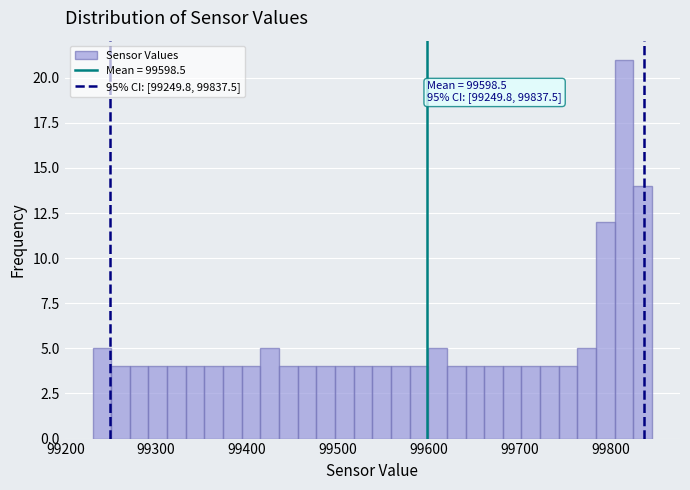

Around what value on the x-axis is the tallest bar? Give the approximate position of its centre, as read against the axis.

99820